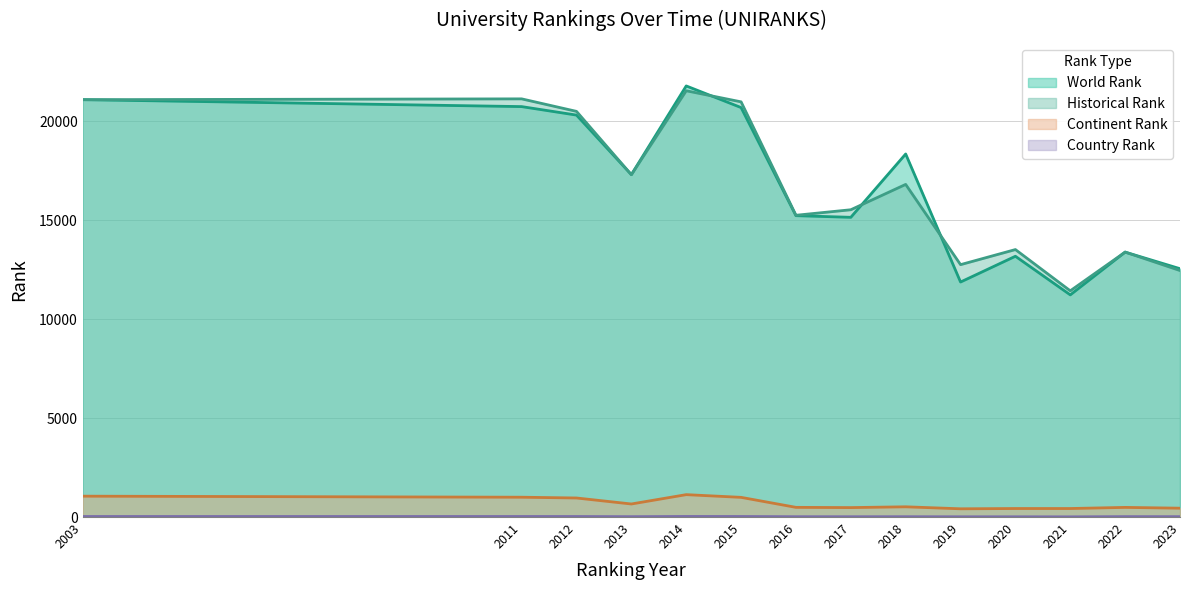

Does the chart display data point markers on the line(s)?

No